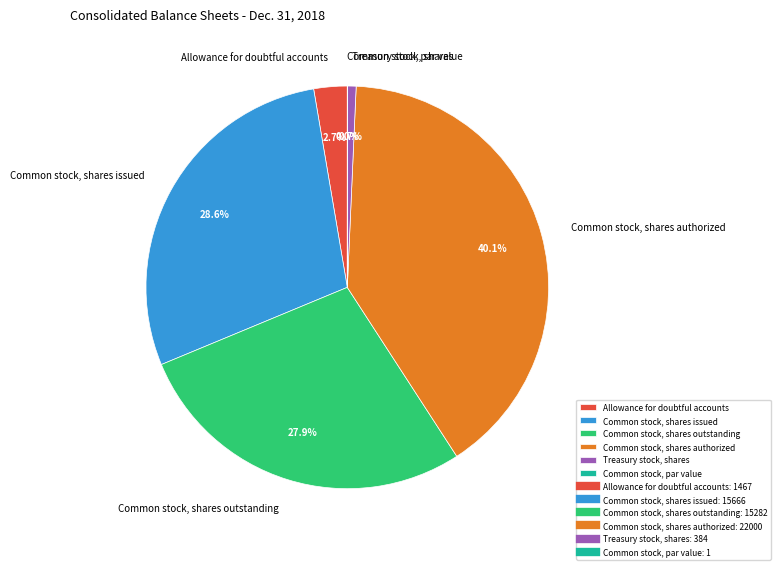

Does any single category account for the majority?

No